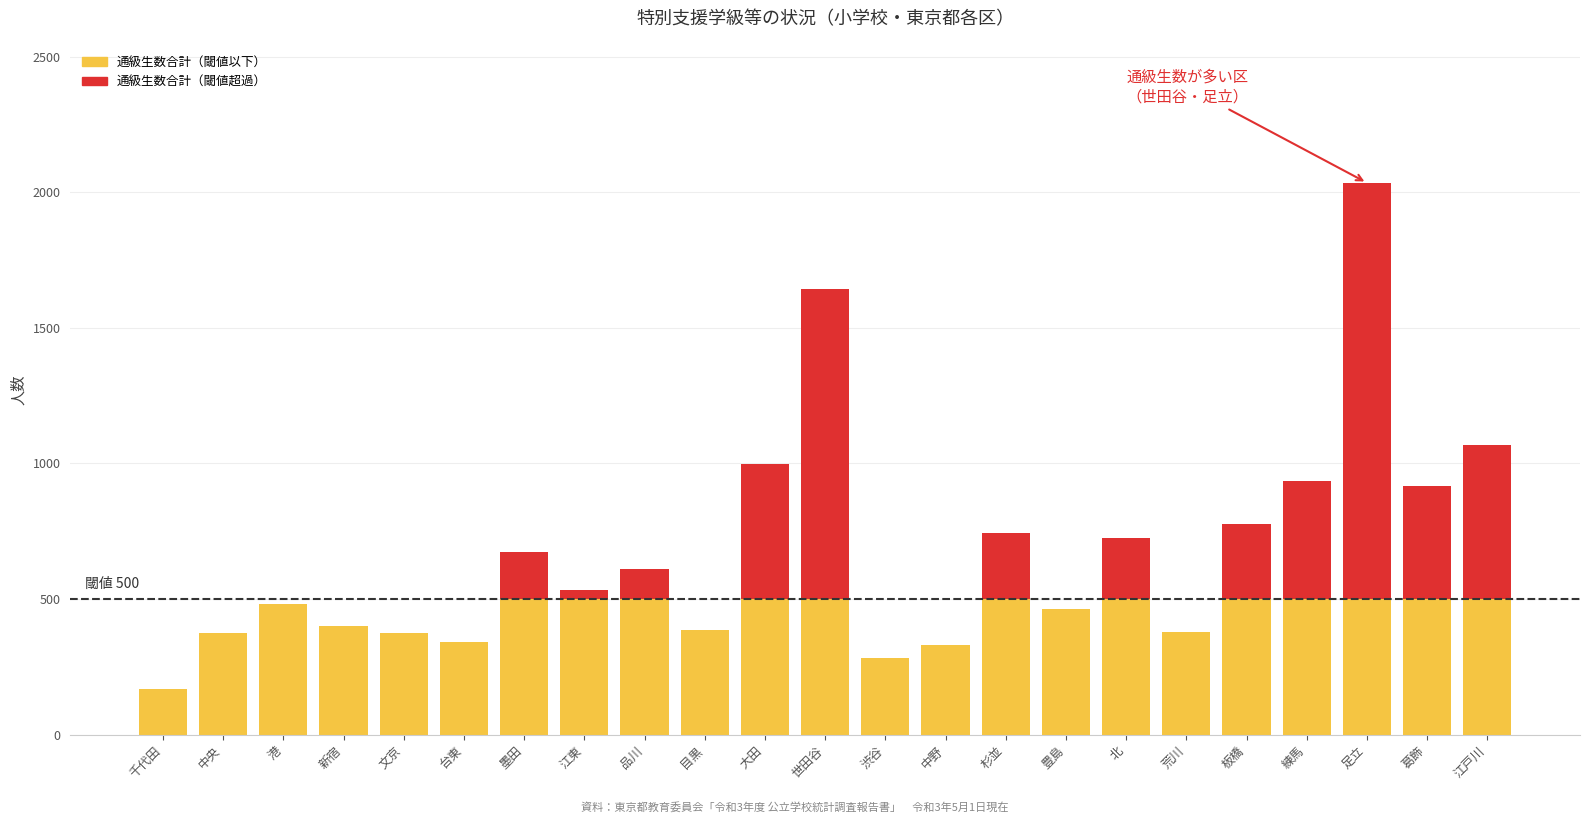

Count the number of data series in this chart.

2